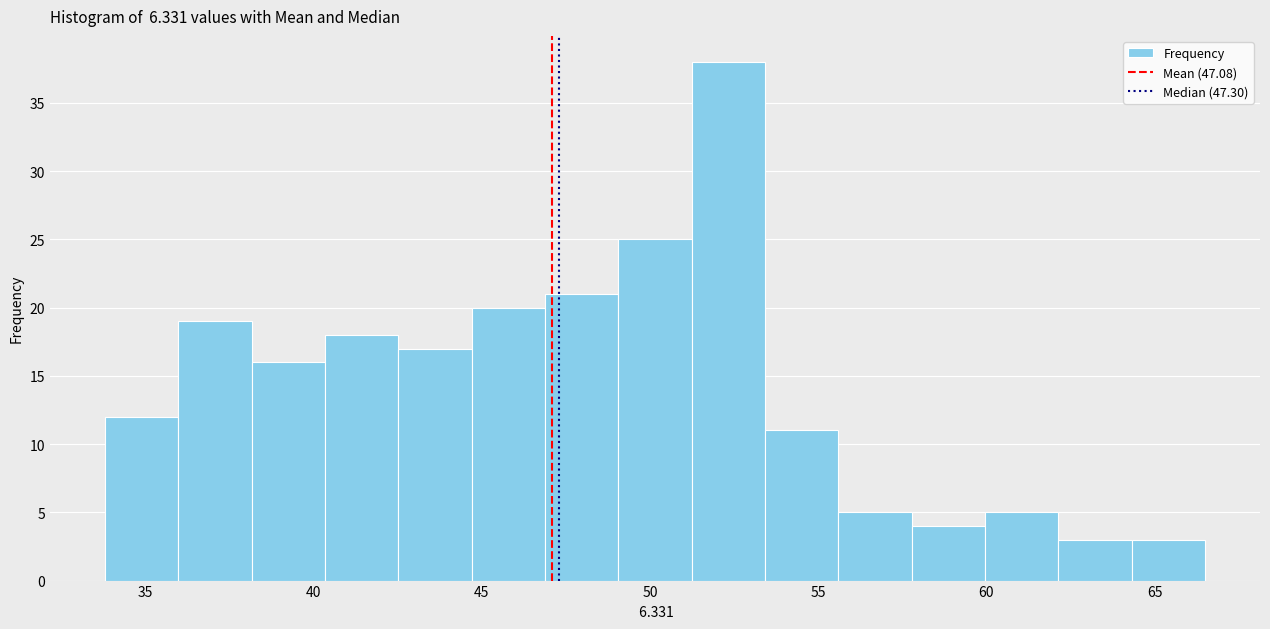

Which range on the x-axis has the tallest bar?

51.0 to 53.5